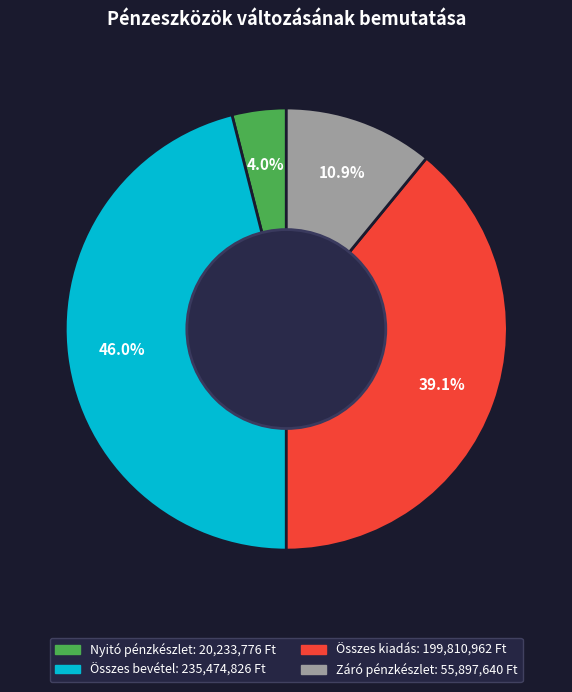

To the nearest percent, what is the combined percentage of Záró pénzkészlet and Összes bevétel?

57%